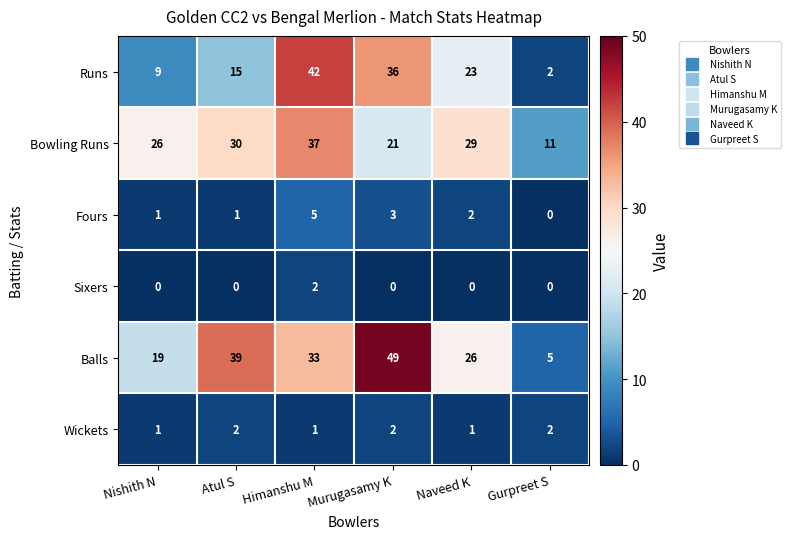

Rank the categories by Bowling Runs value from highest to lowest.

Himanshu M, Atul S, Naveed K, Nishith N, Murugasamy K, Gurpreet S